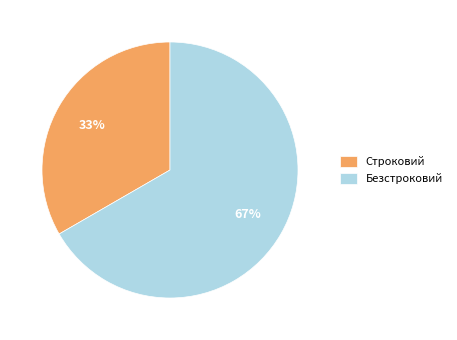

Count the number of slices in the pie.

2